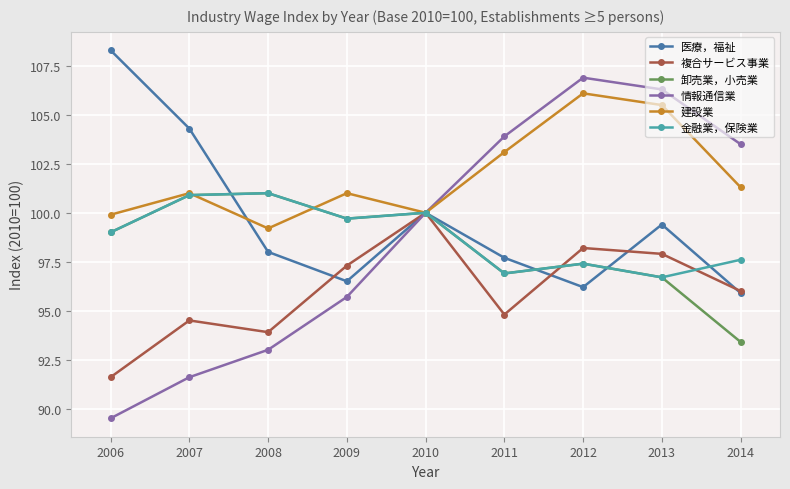

Where is the first local maximum for 医療，福祉?

2010